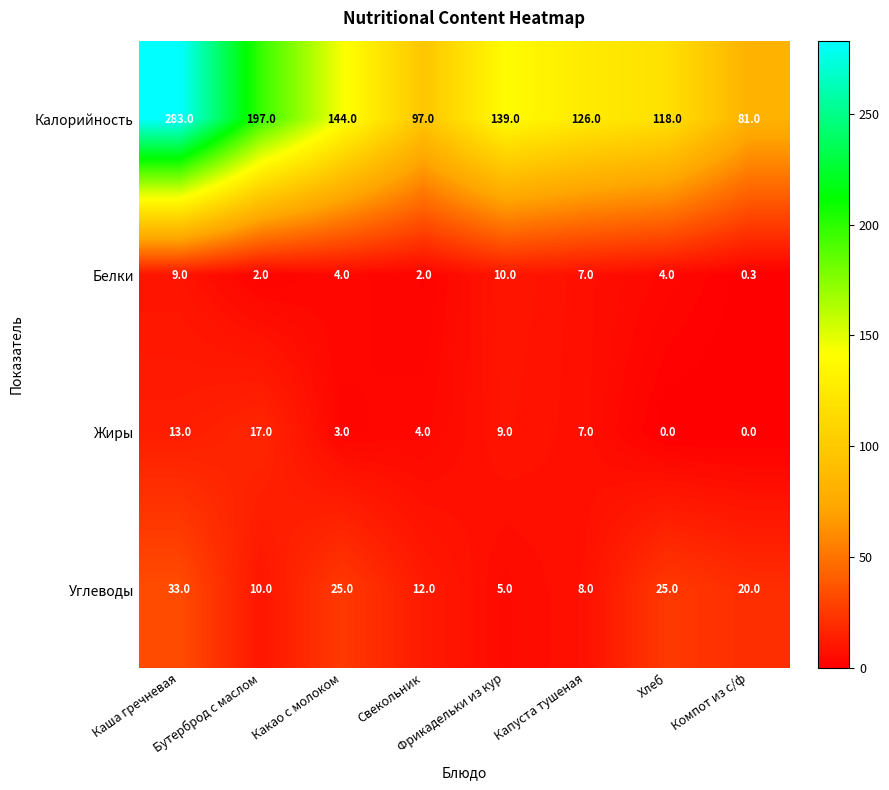

Which series has the largest total across all categories?

Калорийность